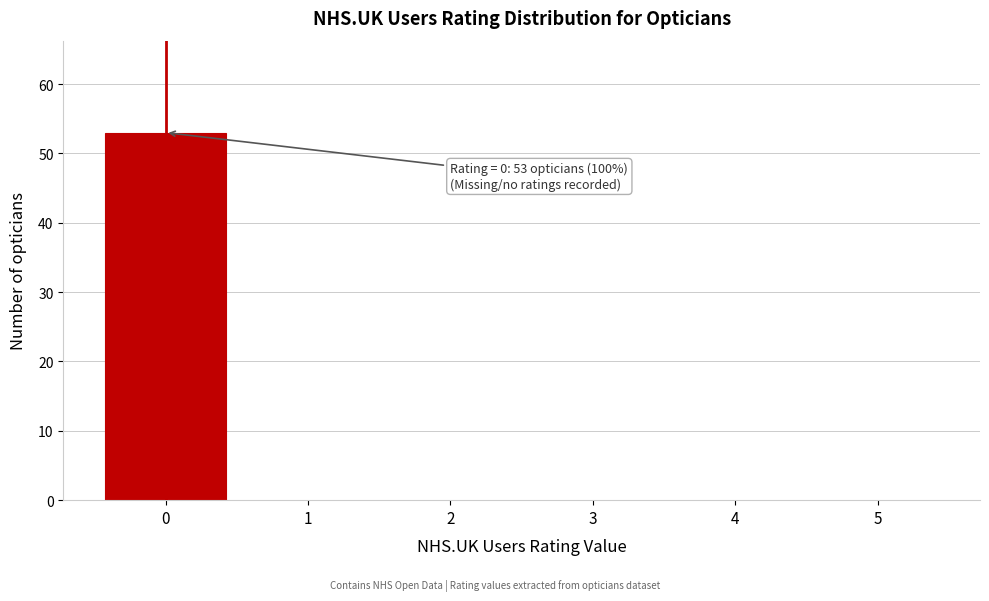

Over which range of the x-axis is the bar tallest?

-0.5 to 0.5